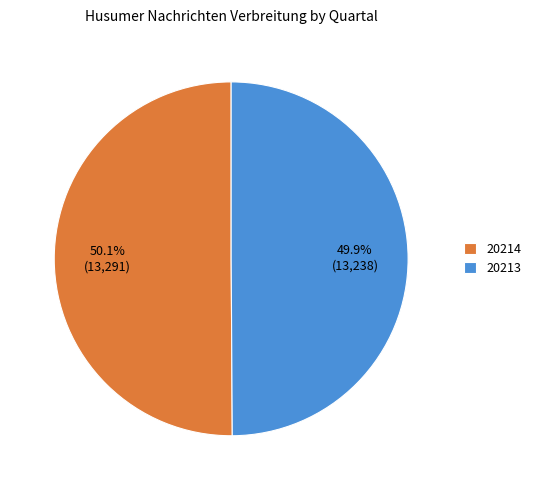

Does any single category account for the majority?

Yes